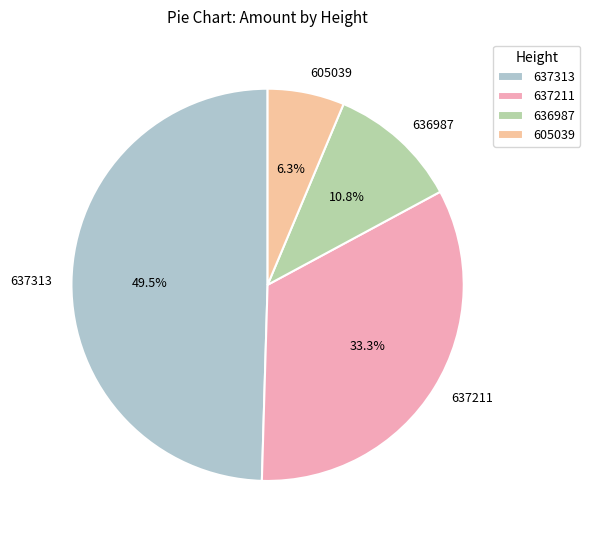

To the nearest percent, what is the difference between the 637211 and 637313 slice percentages?

16%